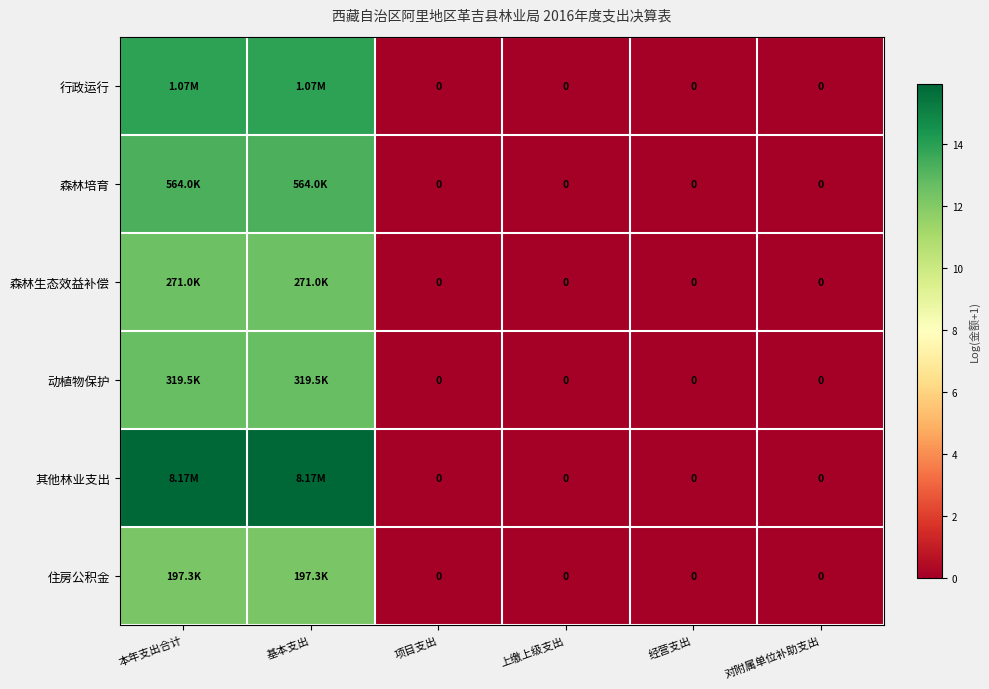

At 项目支出, list the series in order from smallest to largest.

行政运行, 森林培育, 森林生态效益补偿, 动植物保护, 其他林业支出, 住房公积金